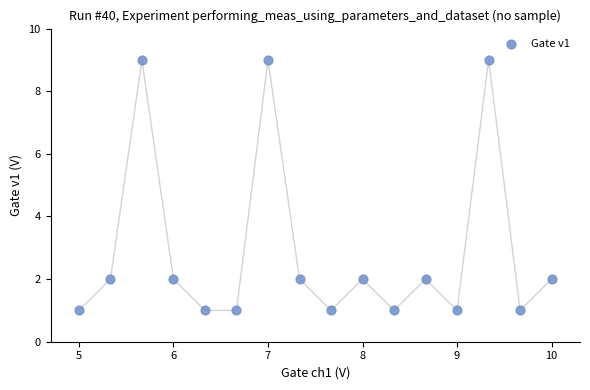

What is the range of Y values (max minus min)?

8